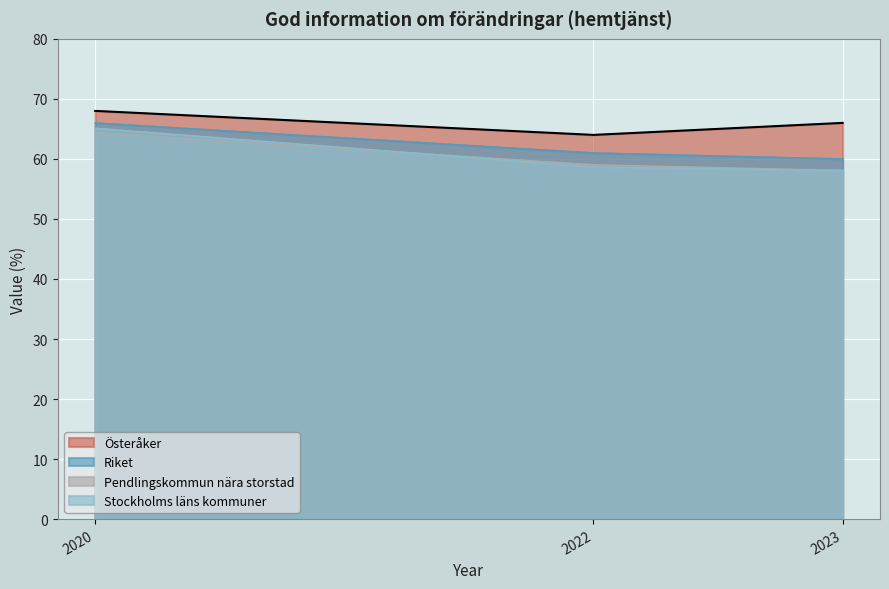

What is the difference between the Riket values at 2020 and 2022?

5.0